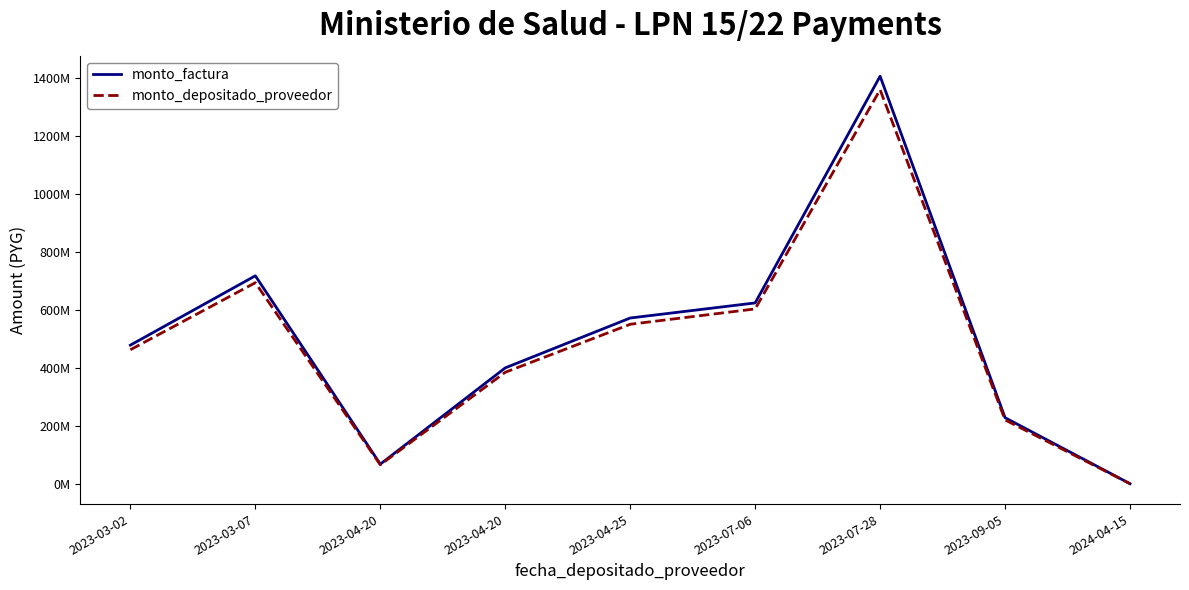

What are all the series names shown in the legend?

monto_factura, monto_depositado_proveedor